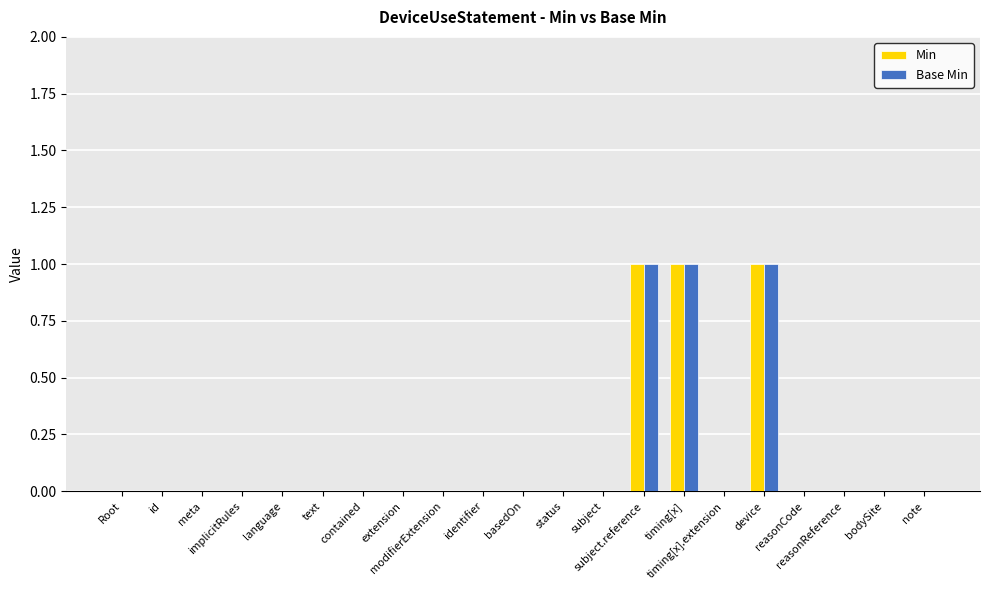

What is the sum of all Min values?

3